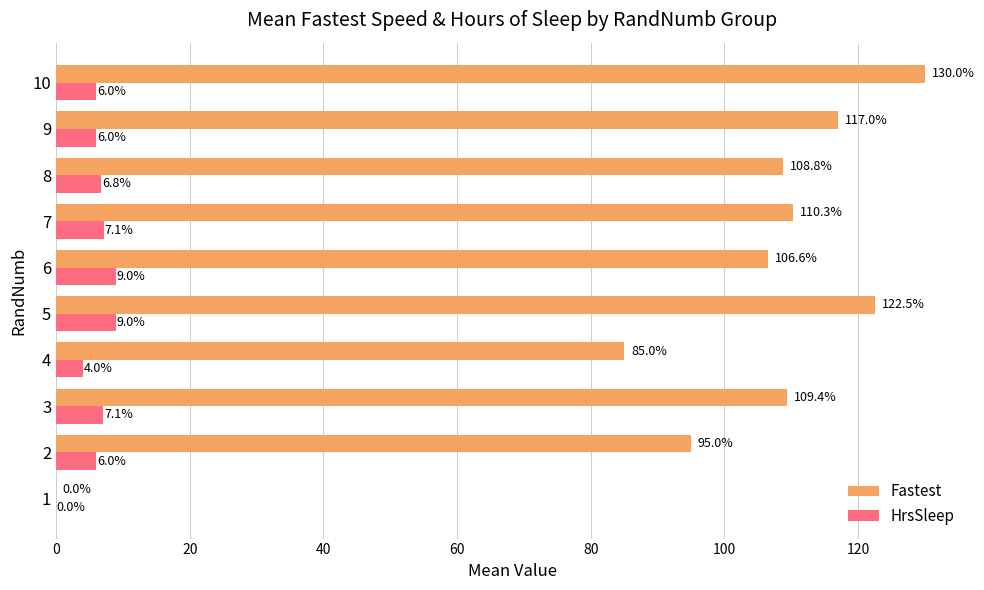

What is the maximum value shown in the chart?

130.0